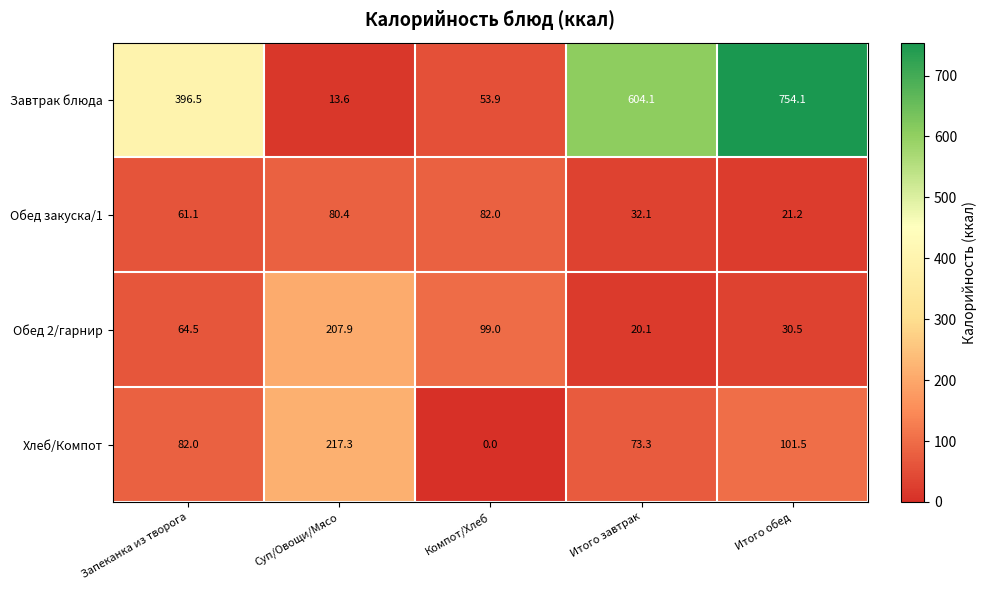

Where is Обед закуска/1 nearest to the value 51?

Запеканка из творога